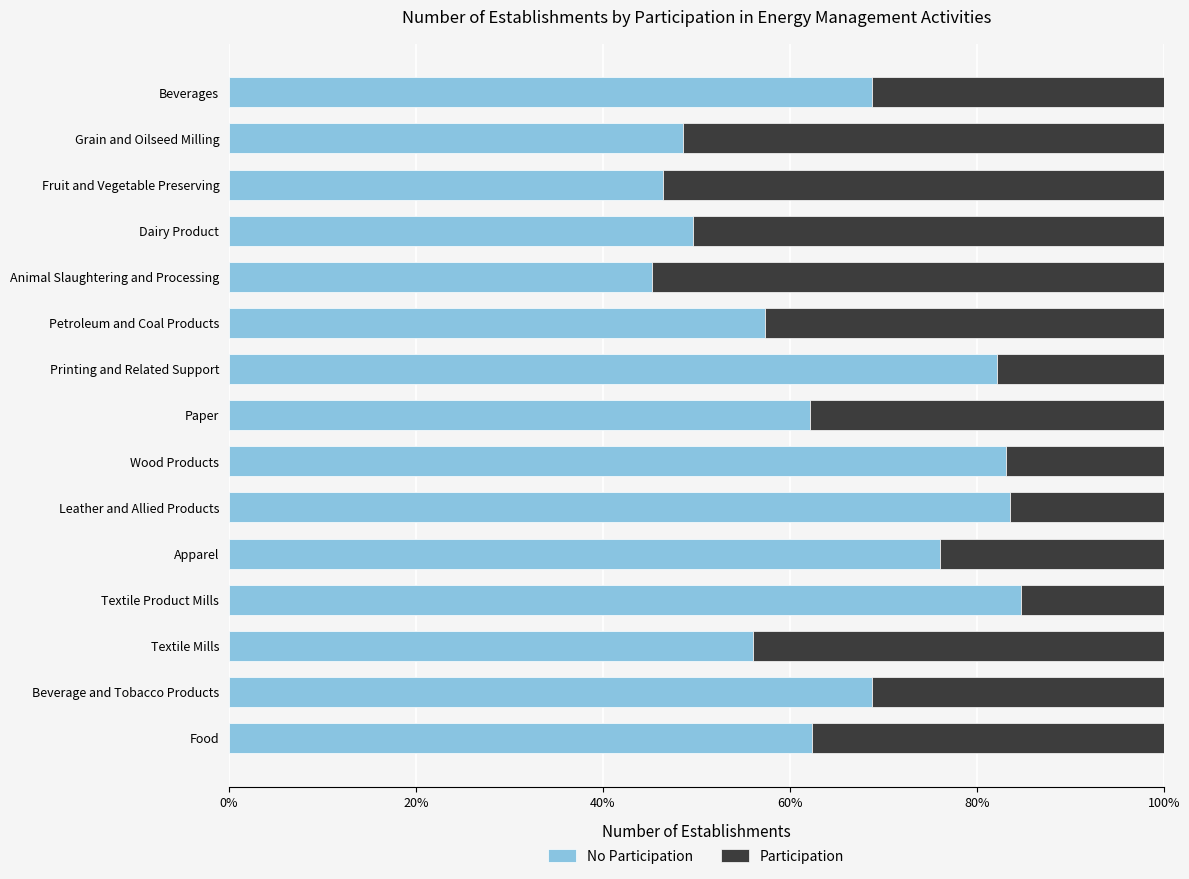

What are all the series names shown in the legend?

No Participation, Participation